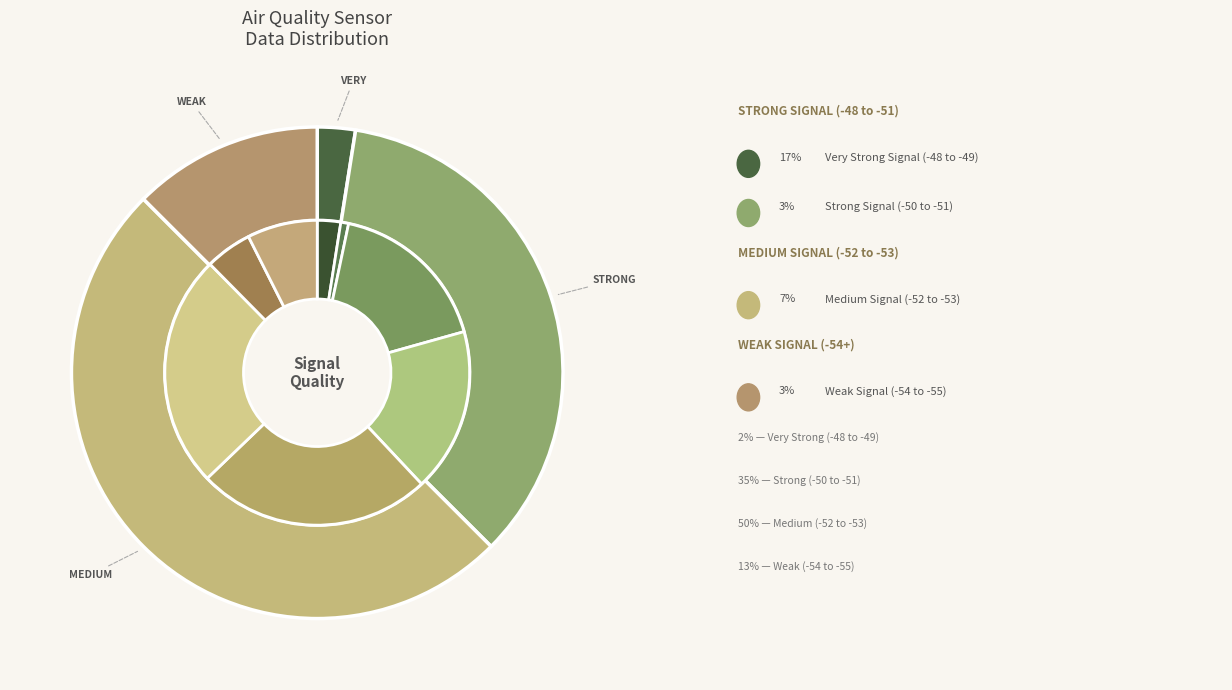

True or false: -52 accounts for 10% of the total.

True